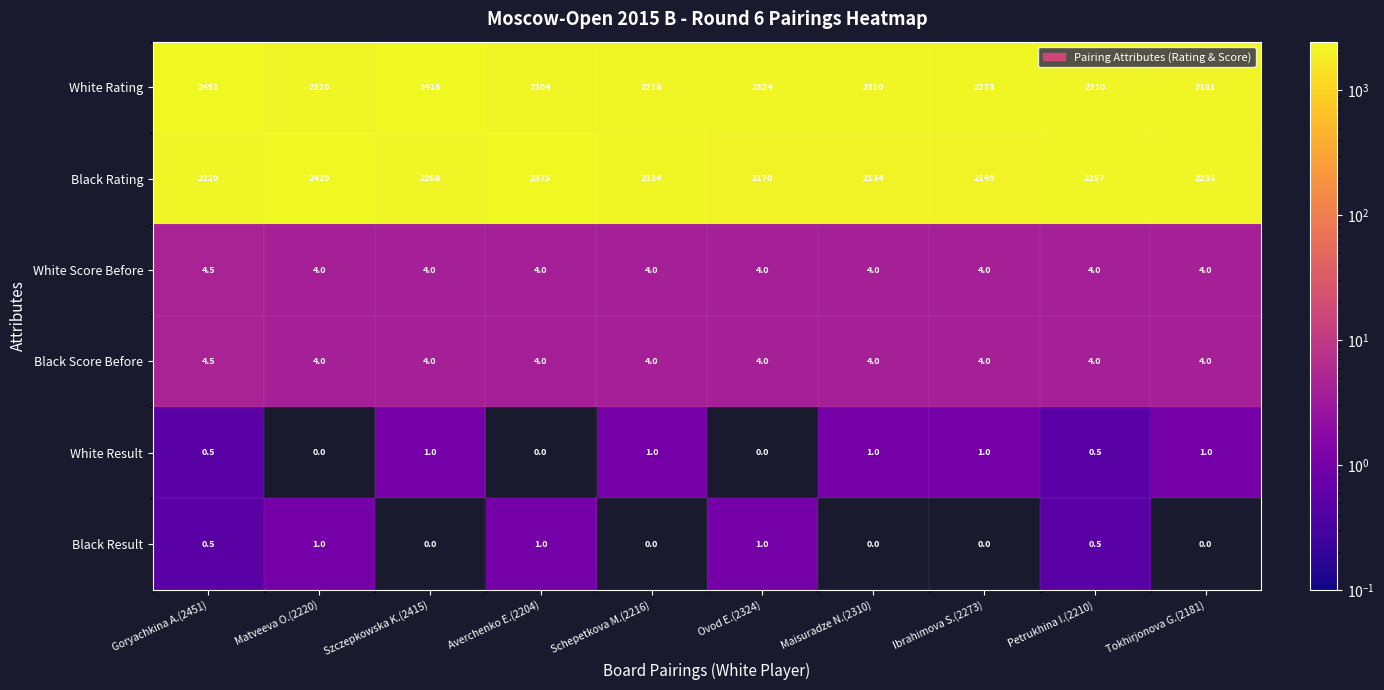

What is the total value across all series at Maisuradze N.(2310)?

4453.0